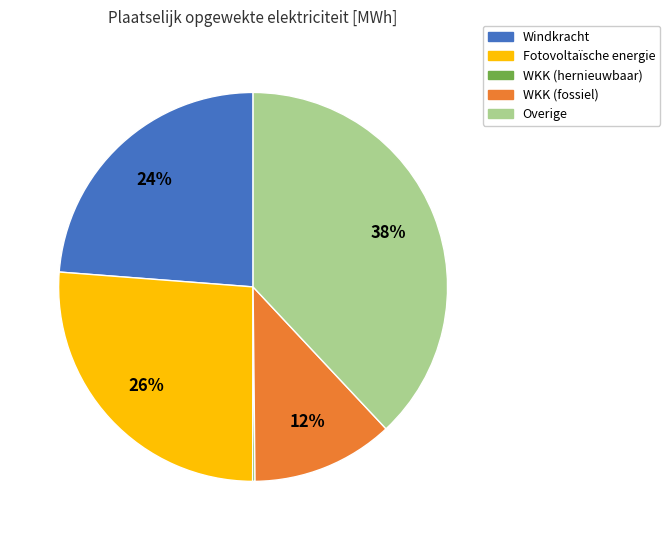

To the nearest percent, what is the average slice percentage?

20%